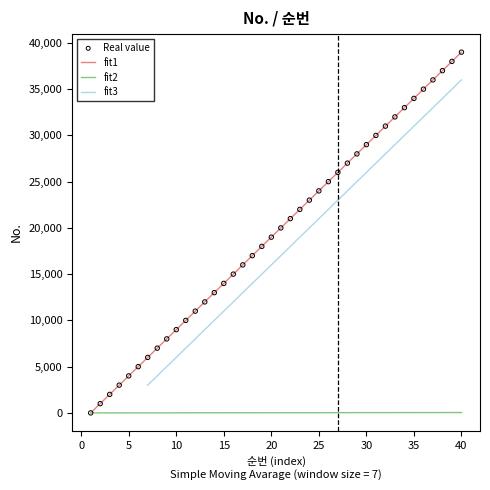

Is the value of No. at 27 greater than the value of 순번 at 40?

Yes